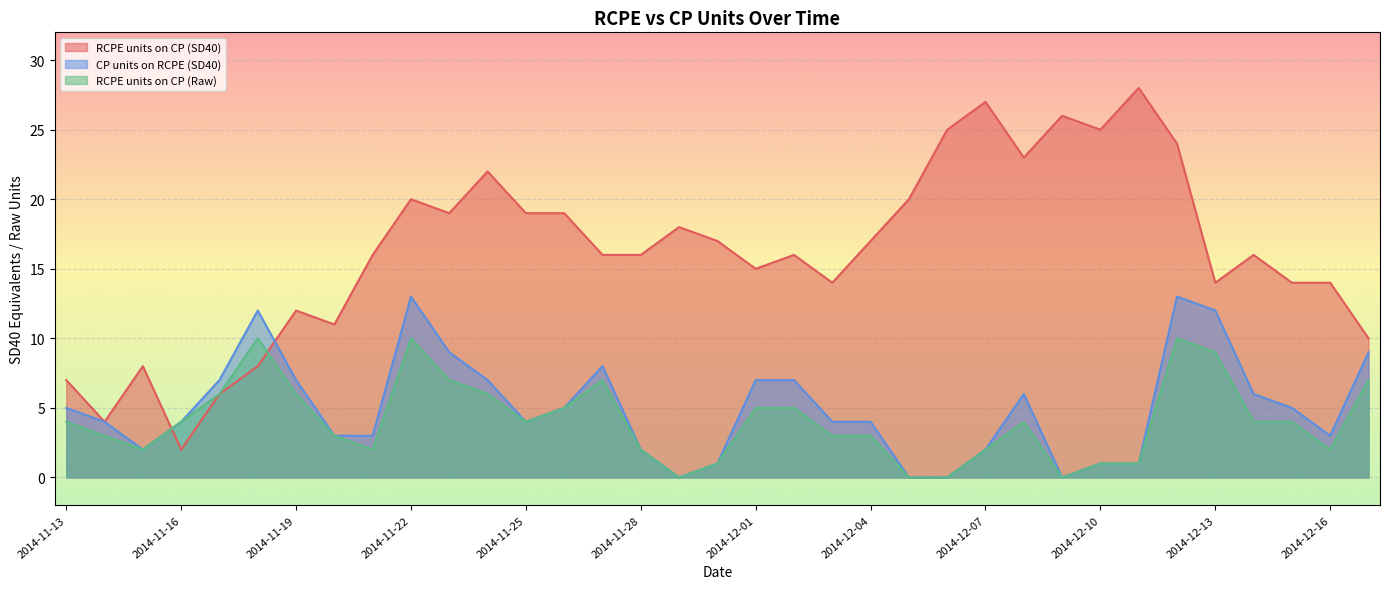

How many lines are shown in the chart?

3